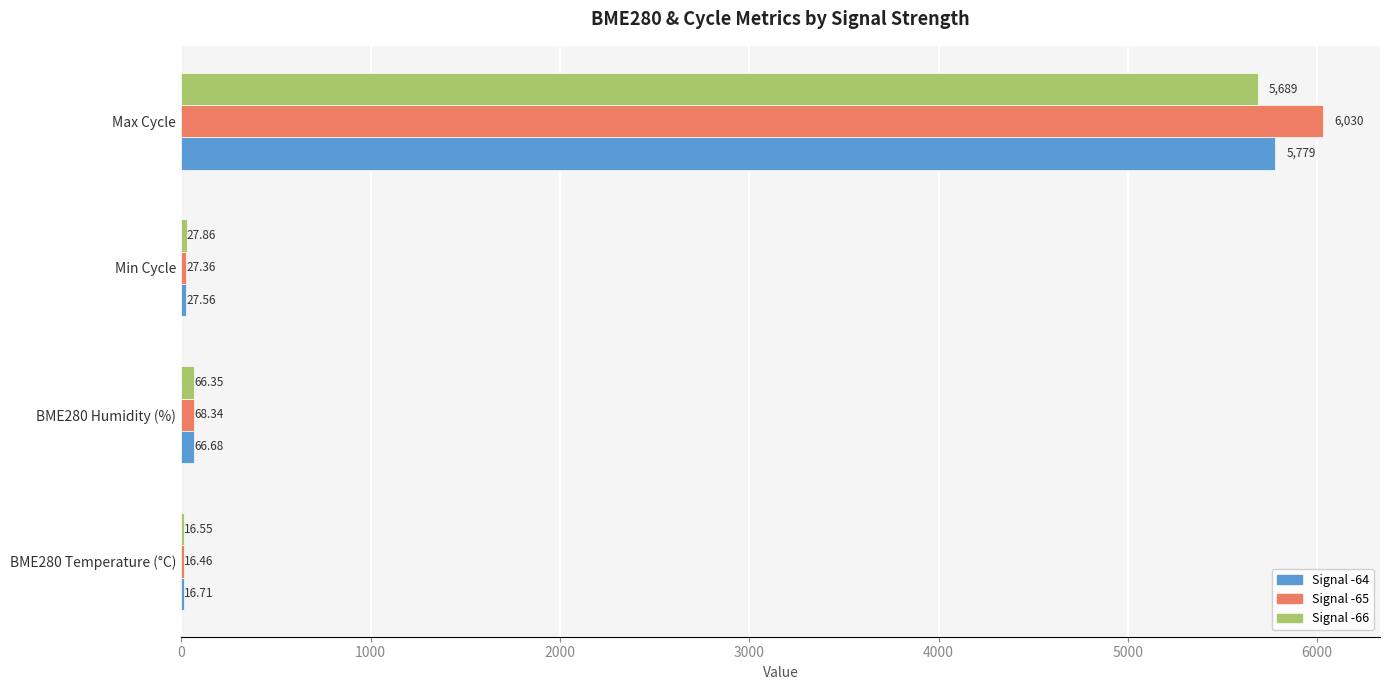

At which category is the sum across all series the highest?

Max Cycle